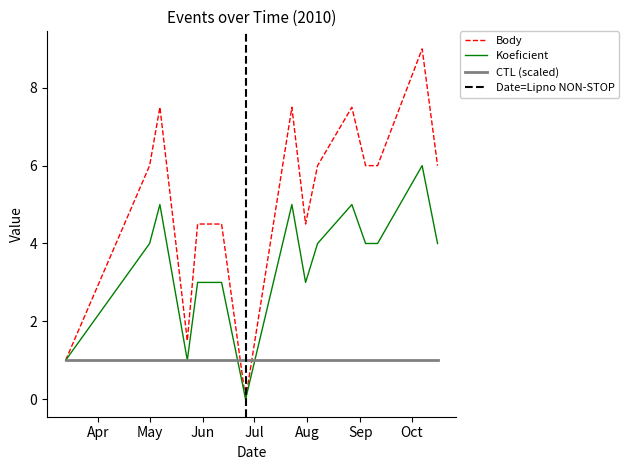

What is the average value of the Body series?

5.2